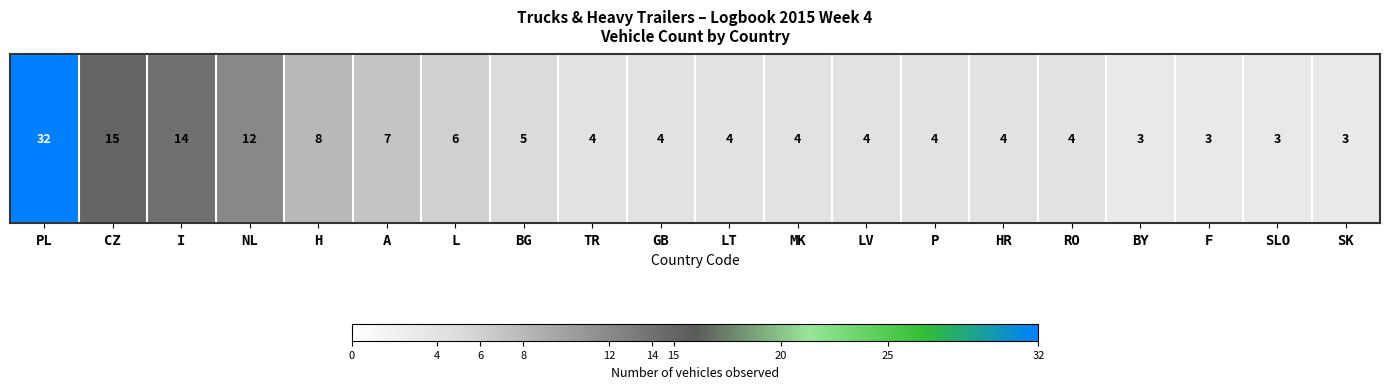

What is the greatest value displayed?

32